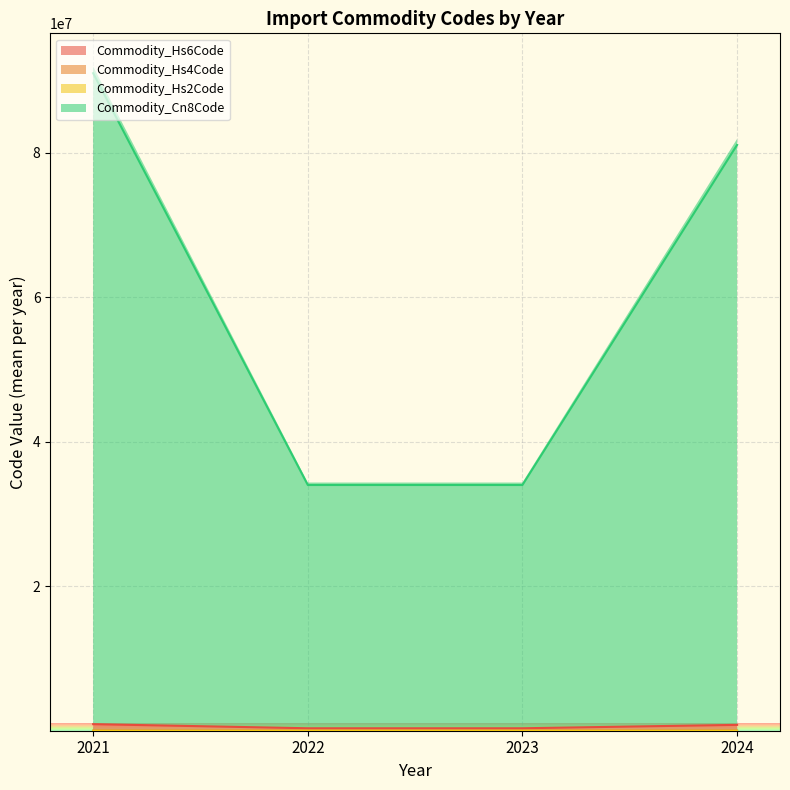

What is the difference between the second highest and second lowest values in the Commodity_Hs4Code series?

6000